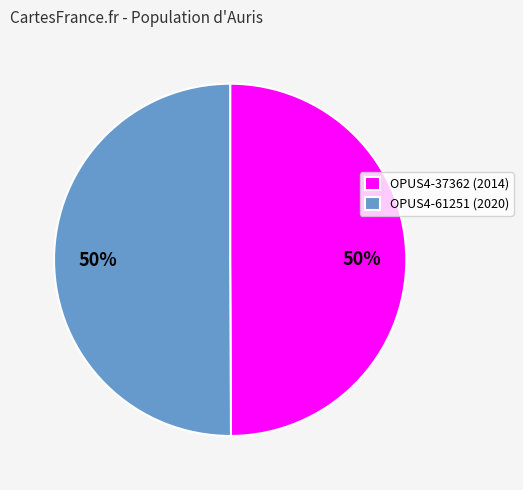

What percentage is the OPUS4-37362 slice, to the nearest percent?

50%